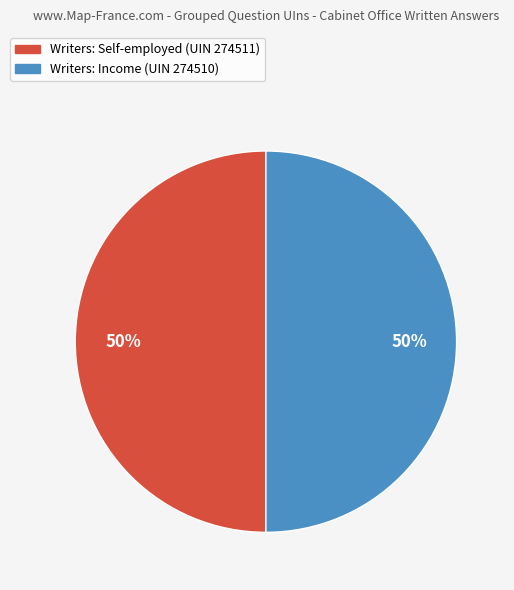

To the nearest percent, what portion does Writers: Income (UIN 274510) represent?

50%